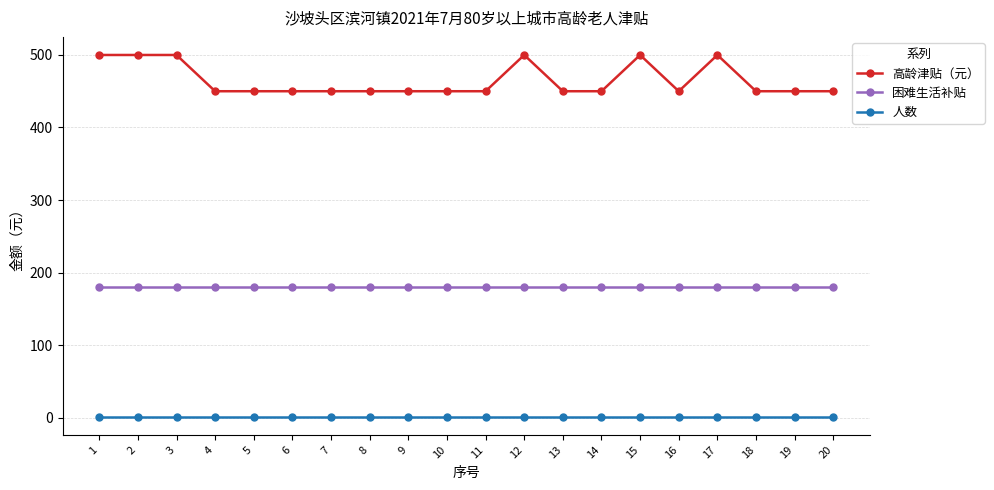

The value of 困难生活补贴 at 19 is 180. True or false?

True